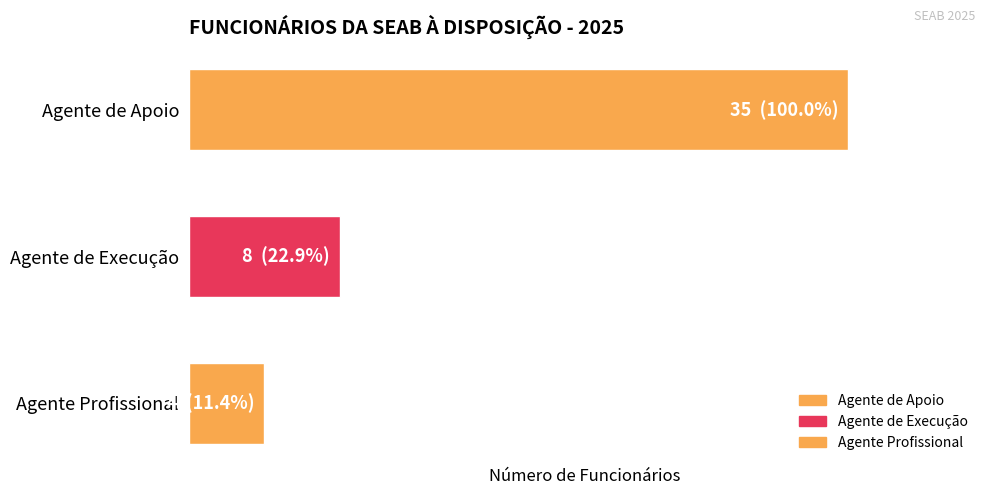

How many values are between 4 and 35?

3